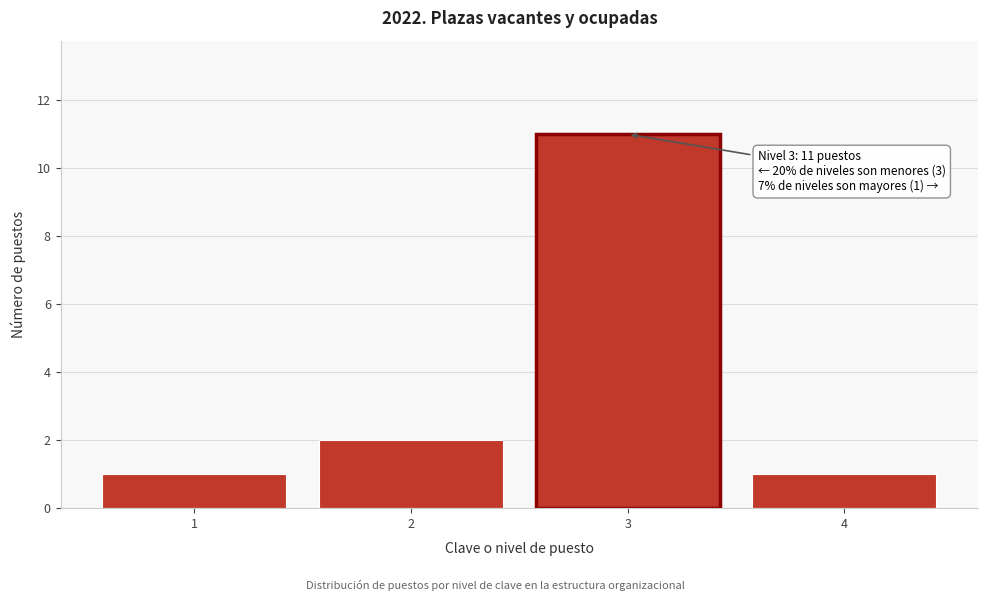

Reading left to right, what are all the values shown in this chart?

1=1	2=2	3=11	4=1